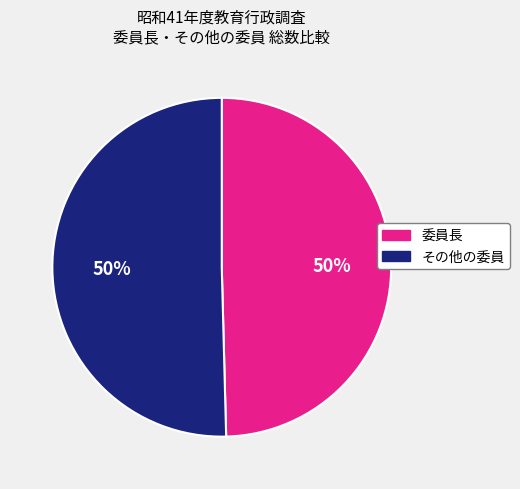

The その他の委員 slice represents 50% of the pie. True or false?

True